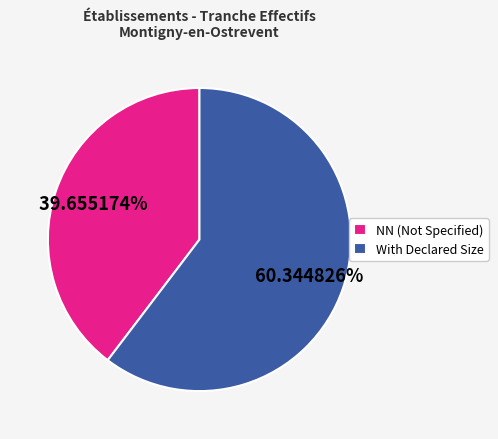

Rank the categories by value from highest to lowest.

With Declared Size, NN (Not Specified)